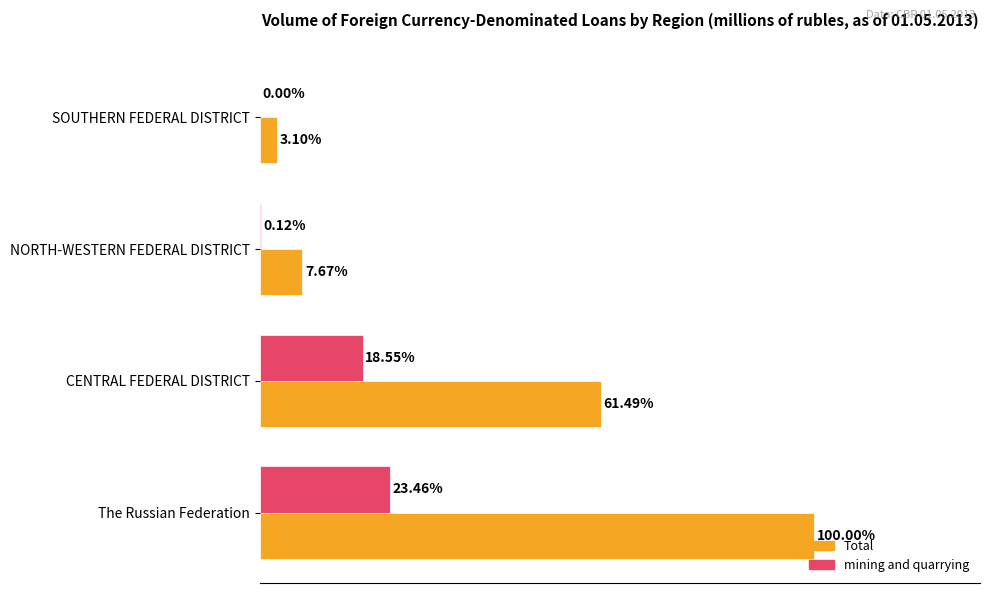

Between The Russian Federation and SOUTHERN FEDERAL DISTRICT, which series saw the biggest shift?

Total